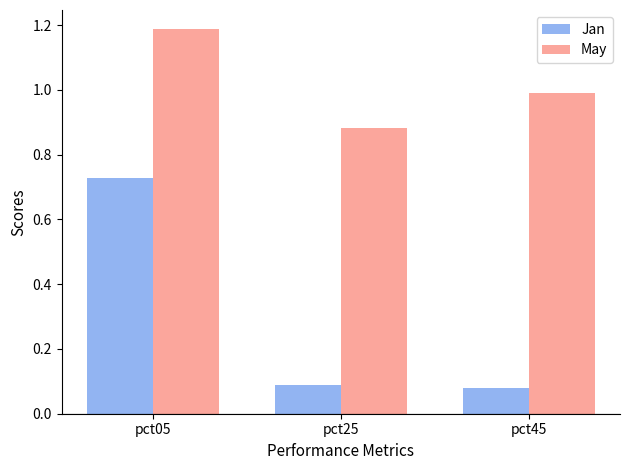

Rank the series by their maximum value, from highest to lowest.

May, Jan